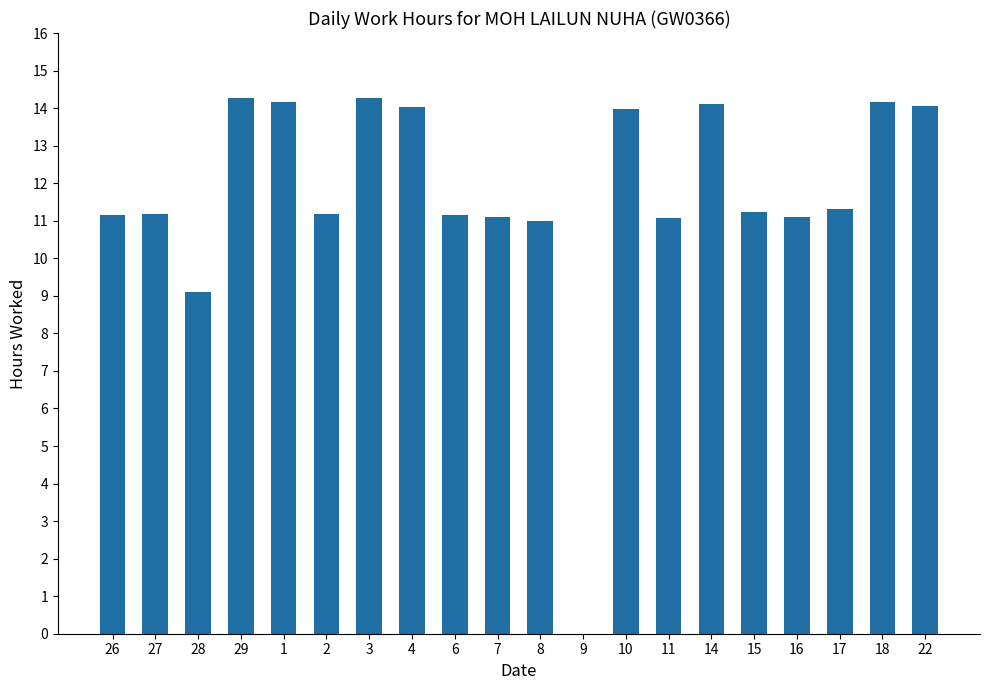

How many categories are shown in the chart?

20